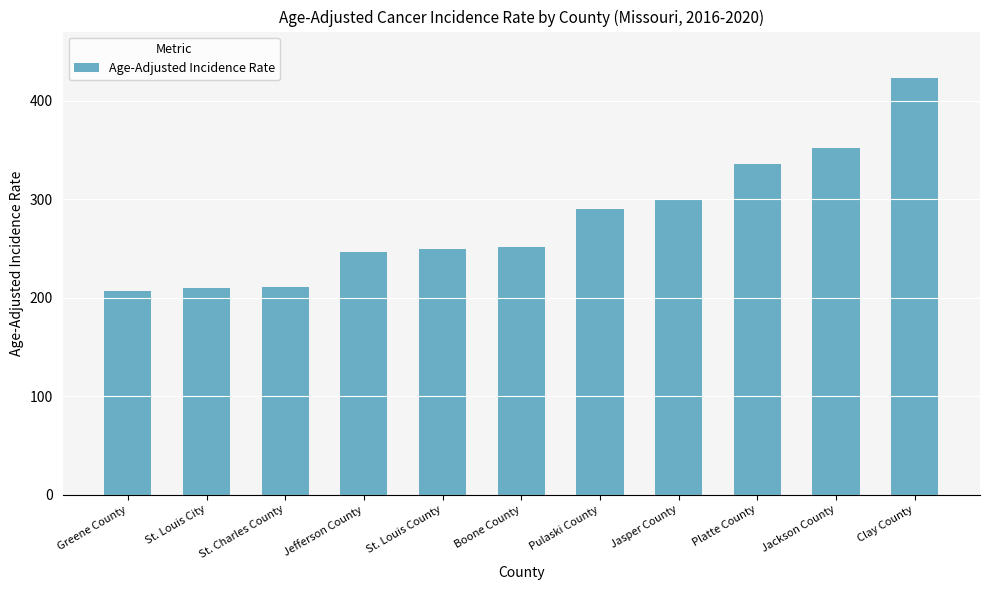

At which label is the value closest to 314?

Jasper County